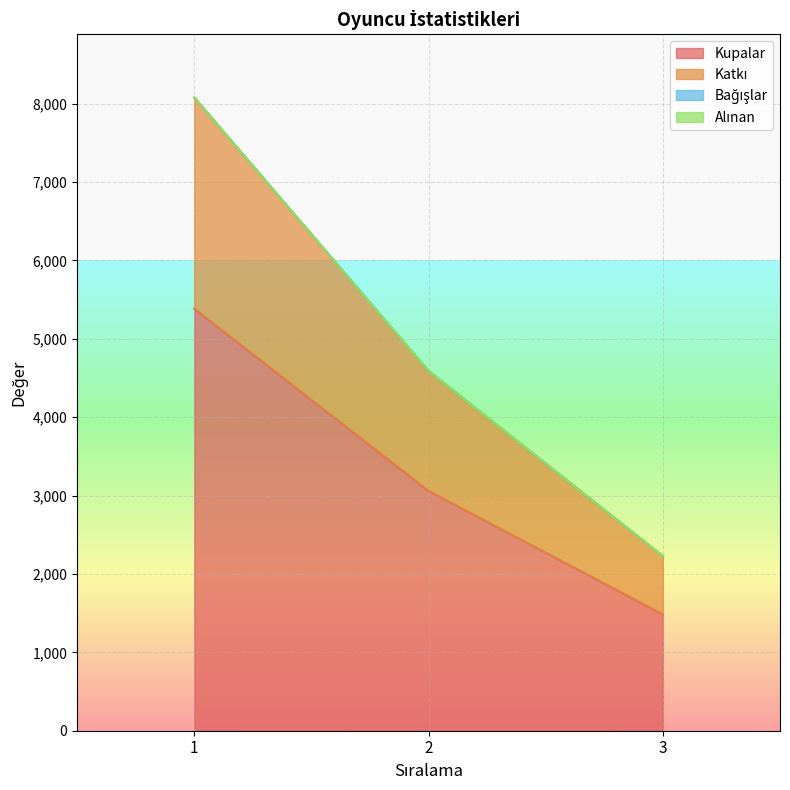

What is the sum of the Kupalar values at 1 and 2?

8445